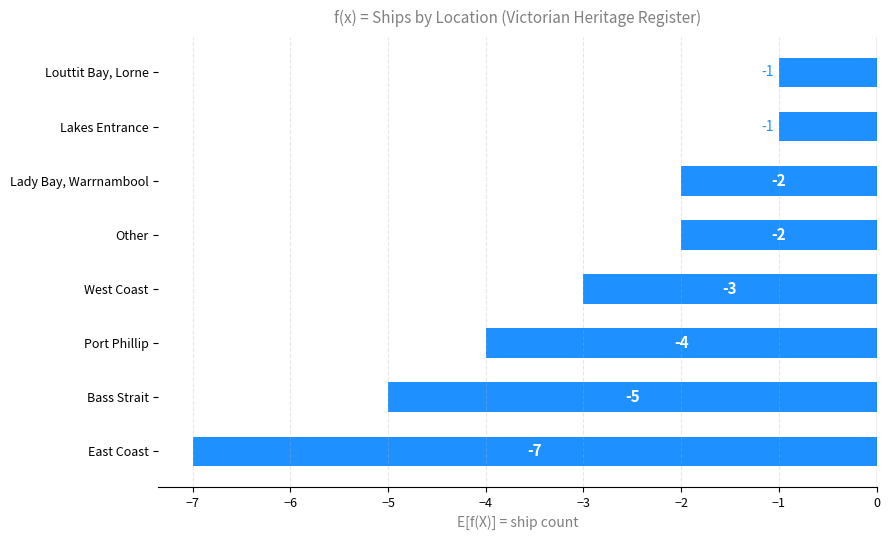

True or false: the data shows -4 at Port Phillip.

True